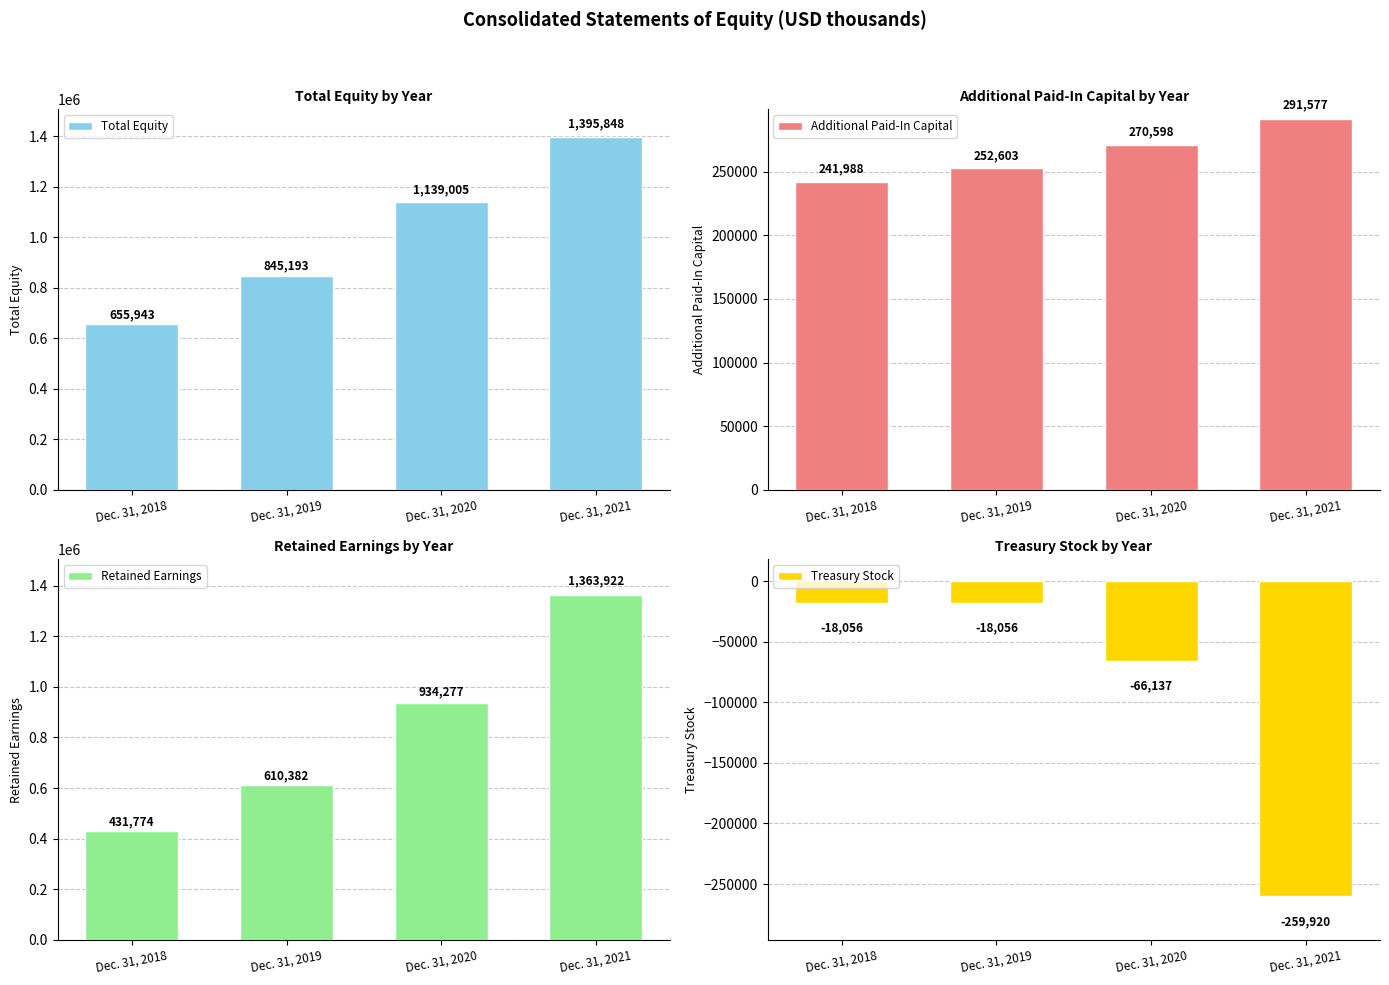

Reading right to left, transcribe all the data shown in this chart.

Total Equity: 1395848	1139005	845193	655943
Additional Paid-In Capital: 291577	270598	252603	241988
Retained Earnings: 1363922	934277	610382	431774
Treasury Stock: -259920	-66137	-18056	-18056